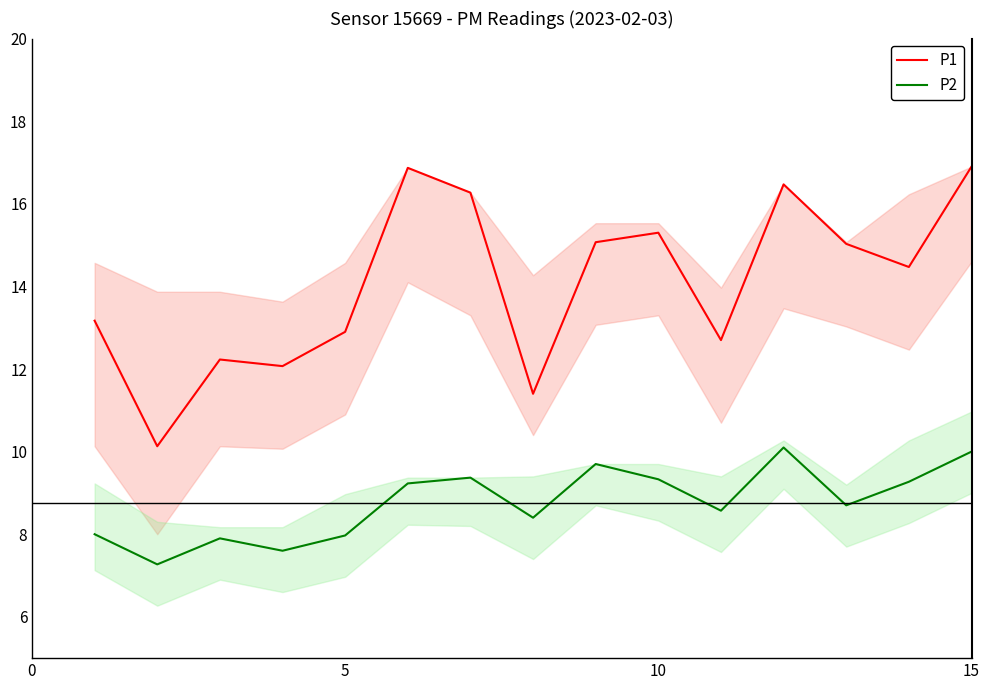

What is the difference between the maximum and minimum values in the P2 series?

2.8